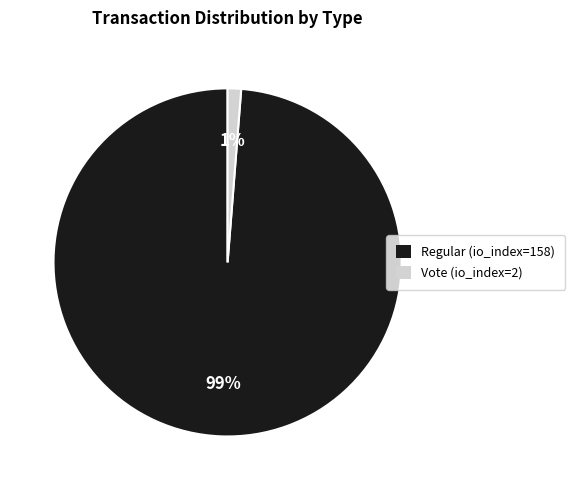

Which slice is the smallest?

Vote (io_index=2)